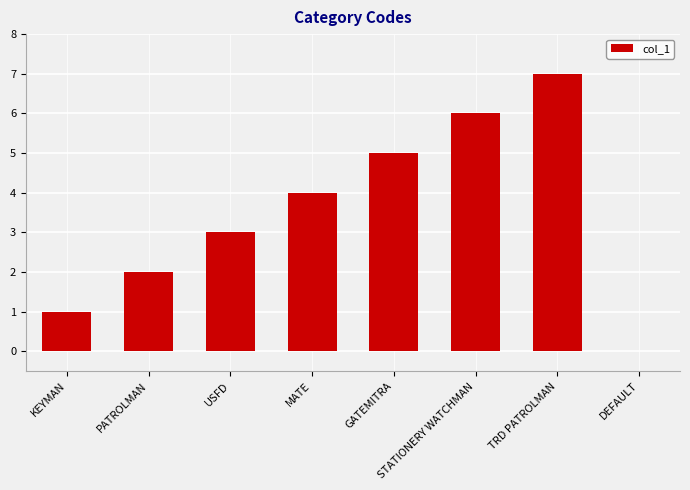

What is the sum of all values?

28